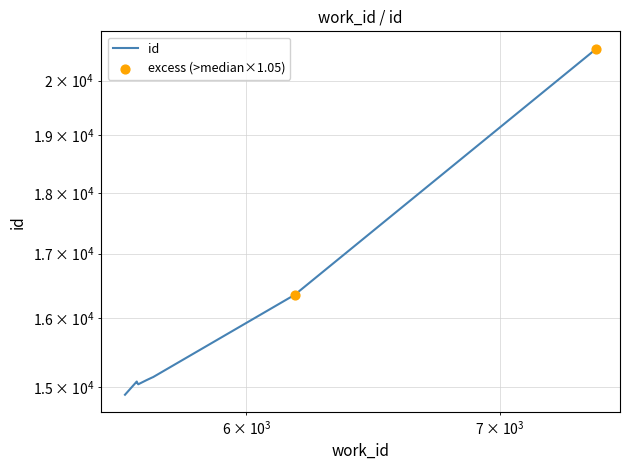

Between 5666 and 5619, which is larger?

5666